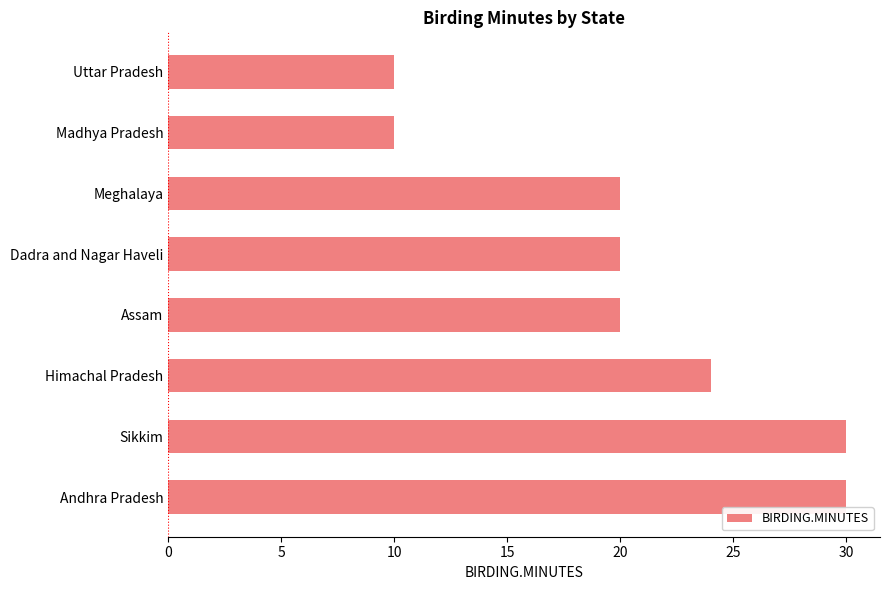

Is it true that the value at Dadra and Nagar Haveli is 31?

False